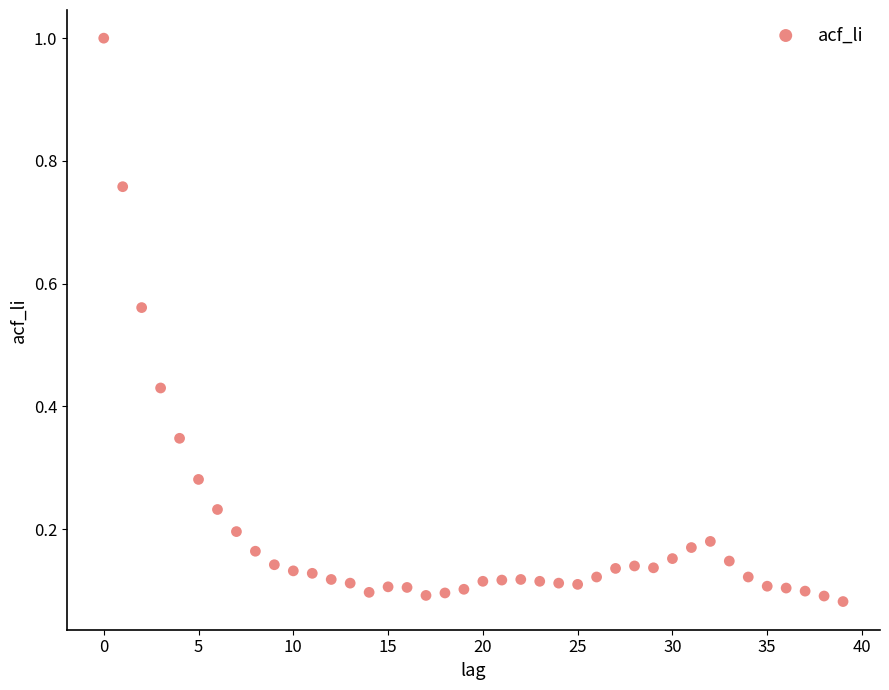

What is the range of Y values (max minus min)?

0.9